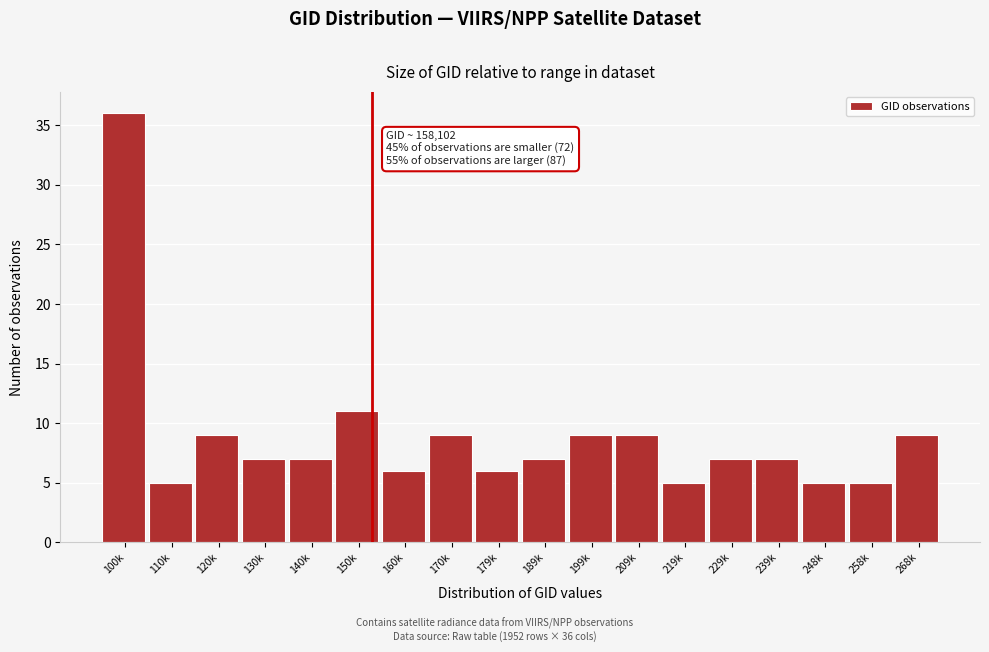

Reading left to right, transcribe all the data shown in this chart.

36	5	9	7	7	11	6	9	6	7	9	9	5	7	7	5	5	9